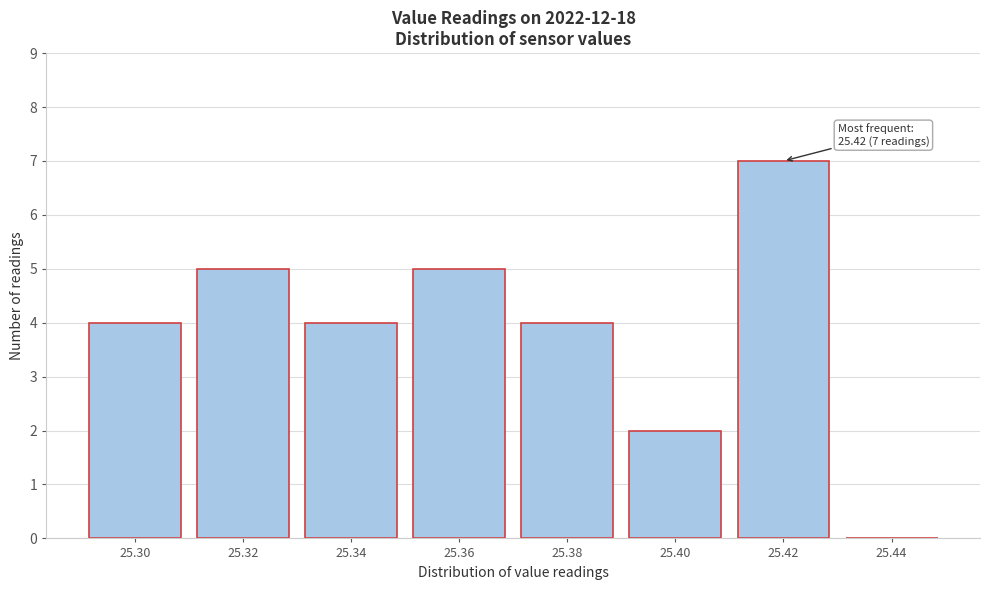

Reading right to left, transcribe all the data shown in this chart.

25.44=0	25.42=7	25.40=2	25.38=4	25.36=5	25.34=4	25.32=5	25.30=4